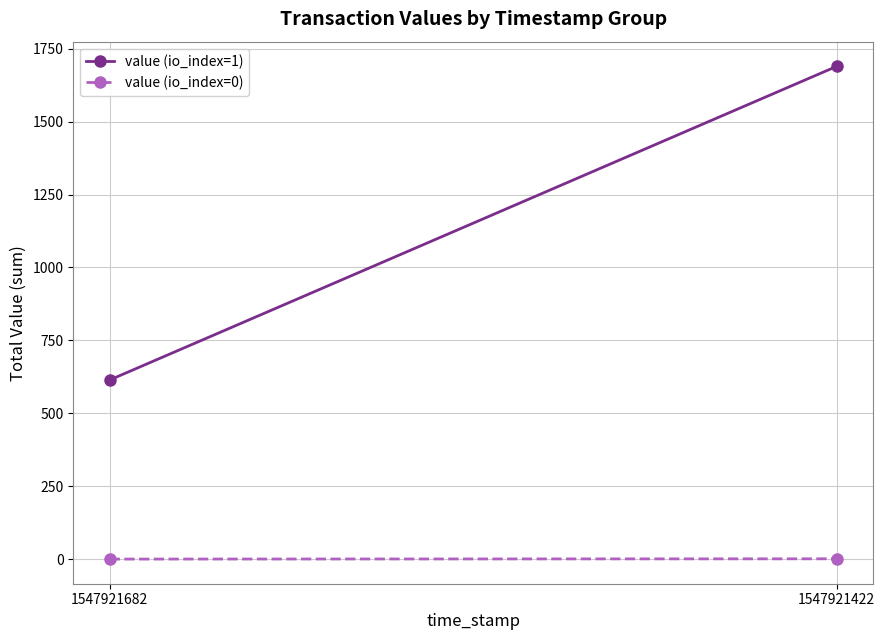

Count the number of categories in the chart.

2